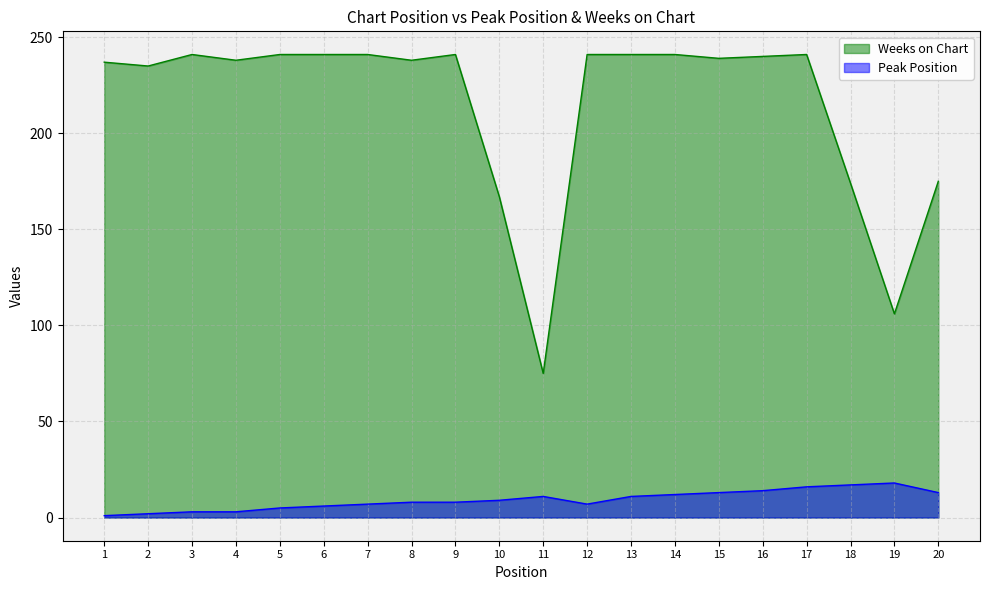

What is the total value across all series at 1?

238